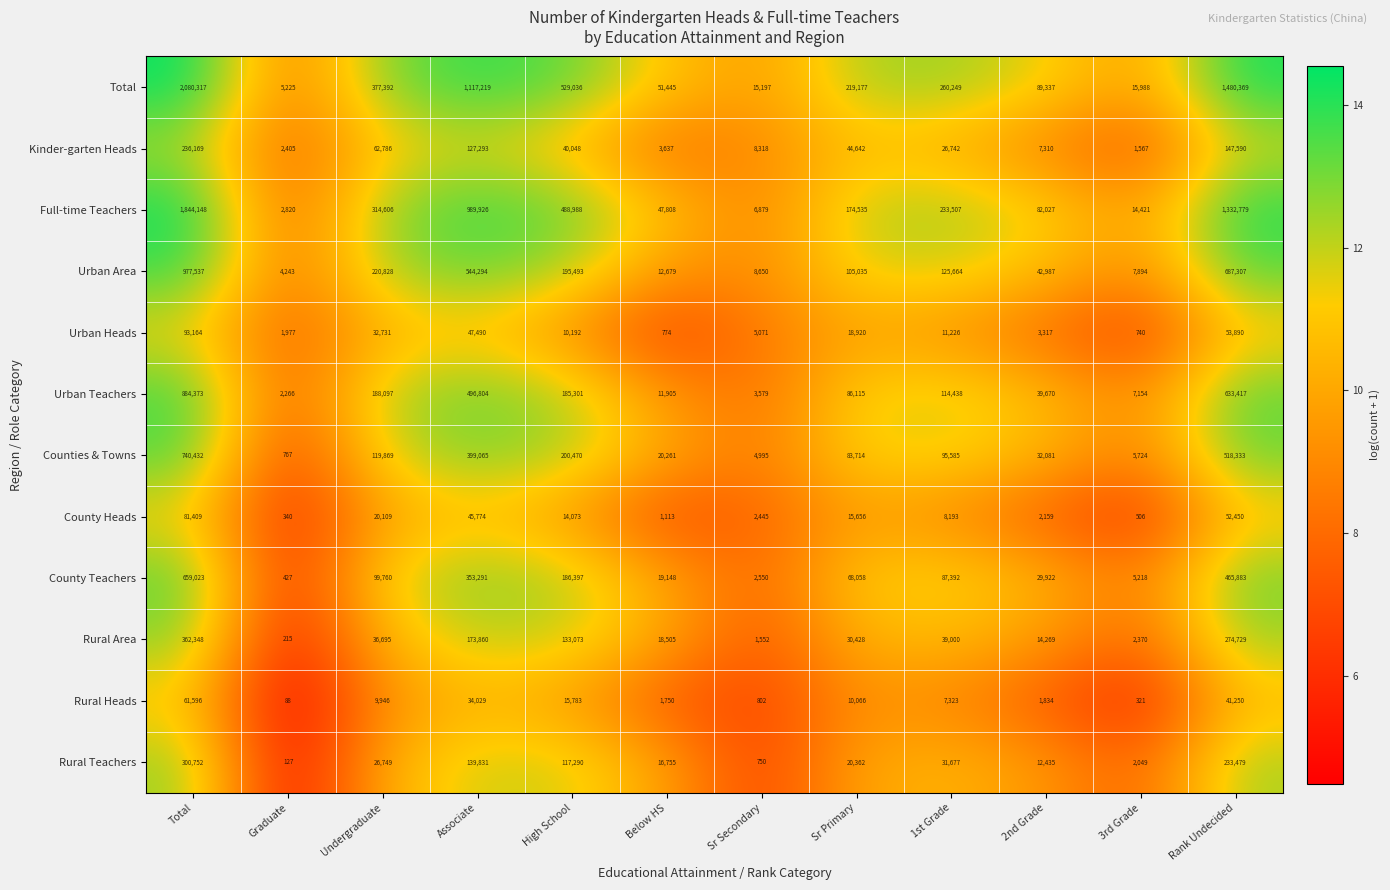

What value does the Kinder-garten Heads series have at Undergraduate, to the nearest 100?

62800